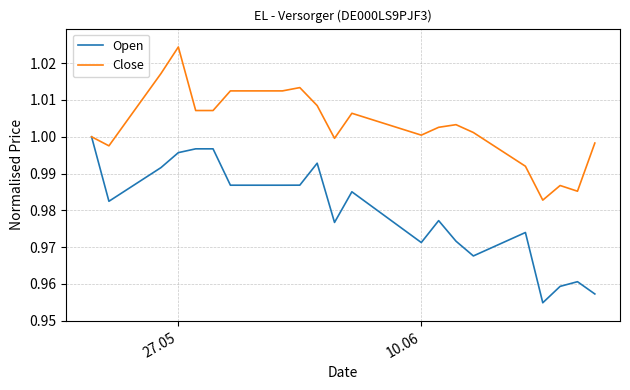

Which series has the largest total across all categories?

Close